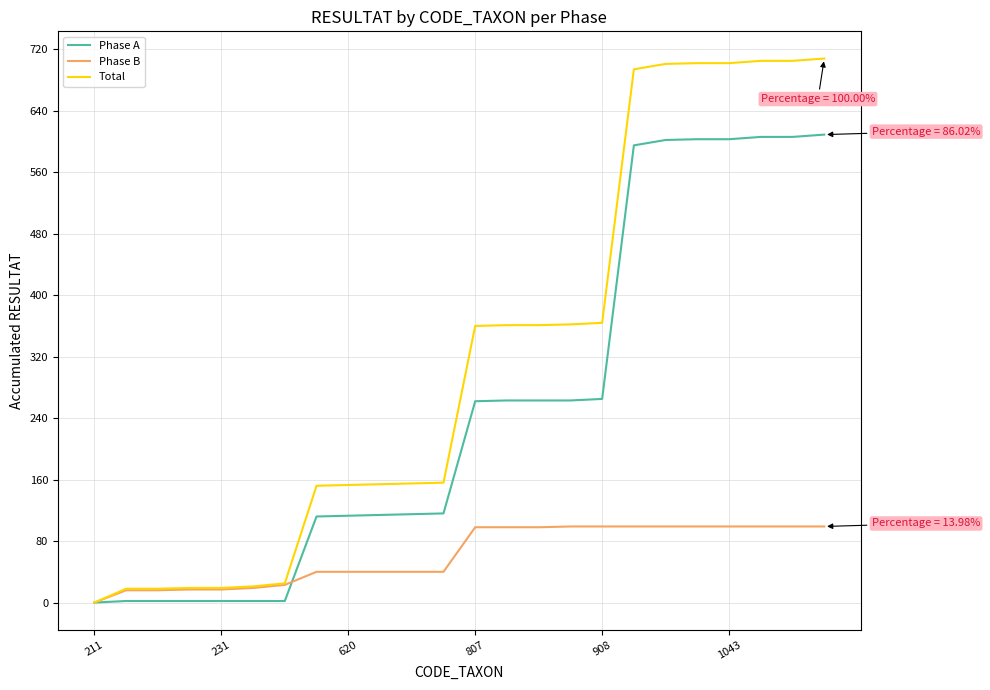

How many distinct data groups are displayed?

3